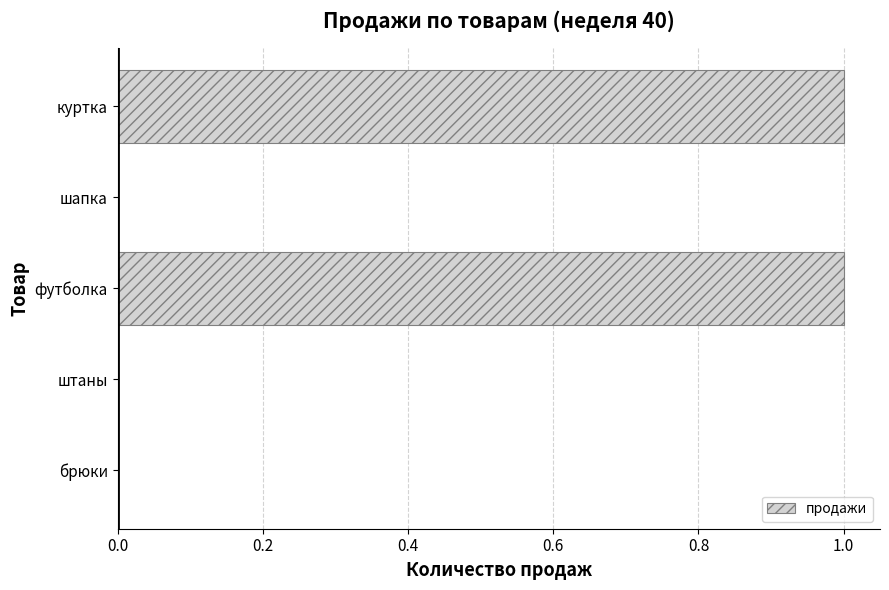

What is the sum of all values?

2